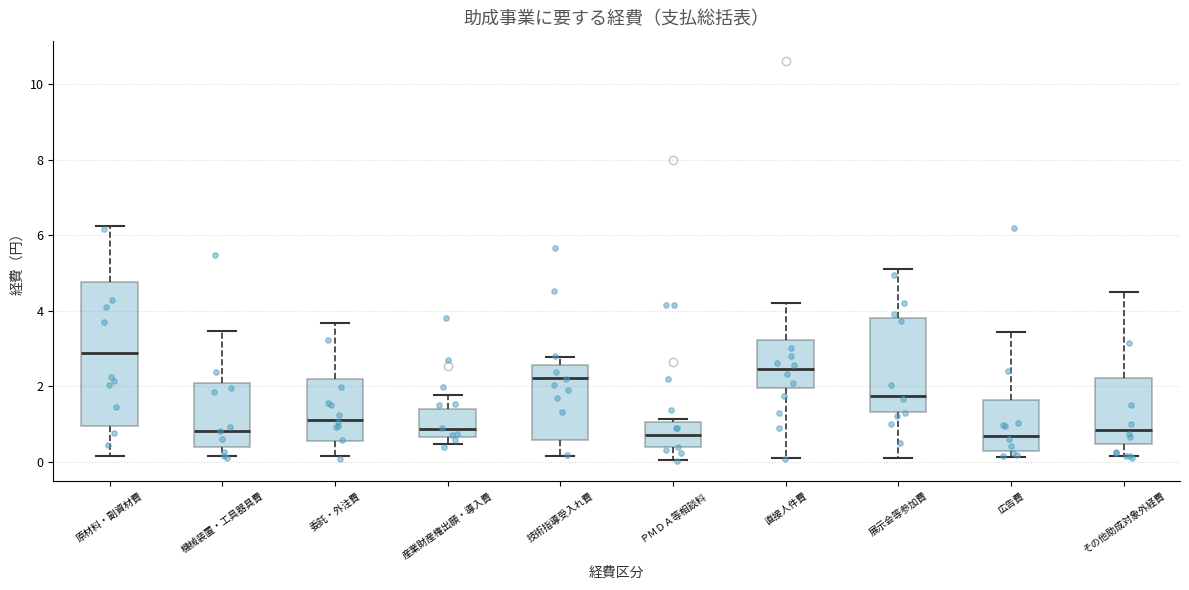

Reading left to right, read every box against the y-axis: the position of its median line, the range the box covers, and the ends of its whiskers. The values are not printed on the chart, so give them approximately, as read against the axis.

原材料・副資材費: median 2.8, box 1.0 to 4.8, whiskers 0.2 to 6.2
機械装置・工具器具費: median 0.8, box 0.4 to 2.0, whiskers 0.2 to 3.4
委託・外注費: median 1.2, box 0.6 to 2.2, whiskers 0.2 to 3.6
産業財産権出願・導入費: median 0.8, box 0.6 to 1.4, whiskers 0.4 to 1.8
技術指導受入れ費: median 2.2, box 0.6 to 2.6, whiskers 0.2 to 2.8
ＰＭＤＡ等相談料: median 0.8, box 0.4 to 1.0, whiskers 0.0 to 1.2
直接人件費: median 2.4, box 2.0 to 3.2, whiskers 0.0 to 4.2
展示会等参加費: median 1.8, box 1.4 to 3.8, whiskers 0.0 to 5.2
広告費: median 0.6, box 0.2 to 1.6, whiskers 0.2 (just below the box's lower edge) to 3.4
その他助成対象外経費: median 0.8, box 0.4 to 2.2, whiskers 0.2 to 4.6